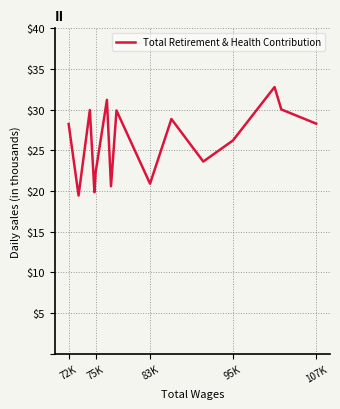

What is the average value?

26.1